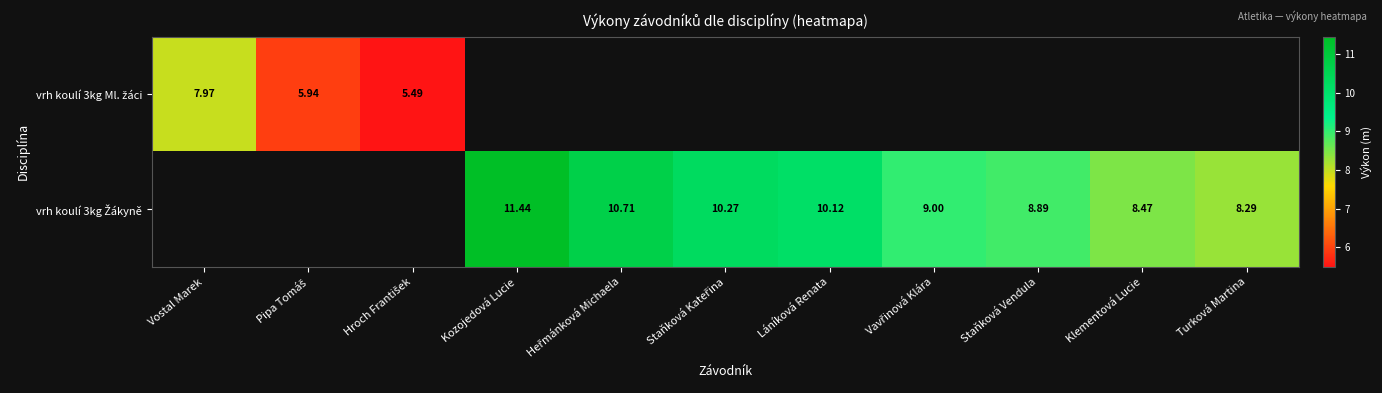

Between Pipa Tomáš and Hroch František, which series saw the biggest shift?

vrh koulí 3kg Ml. žáci